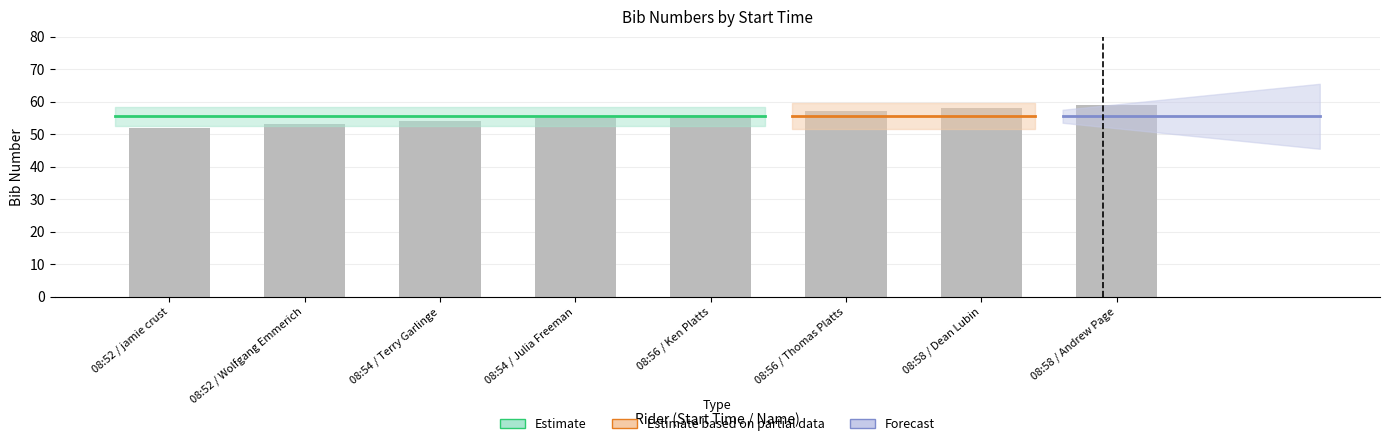

Are the bars horizontal?

No